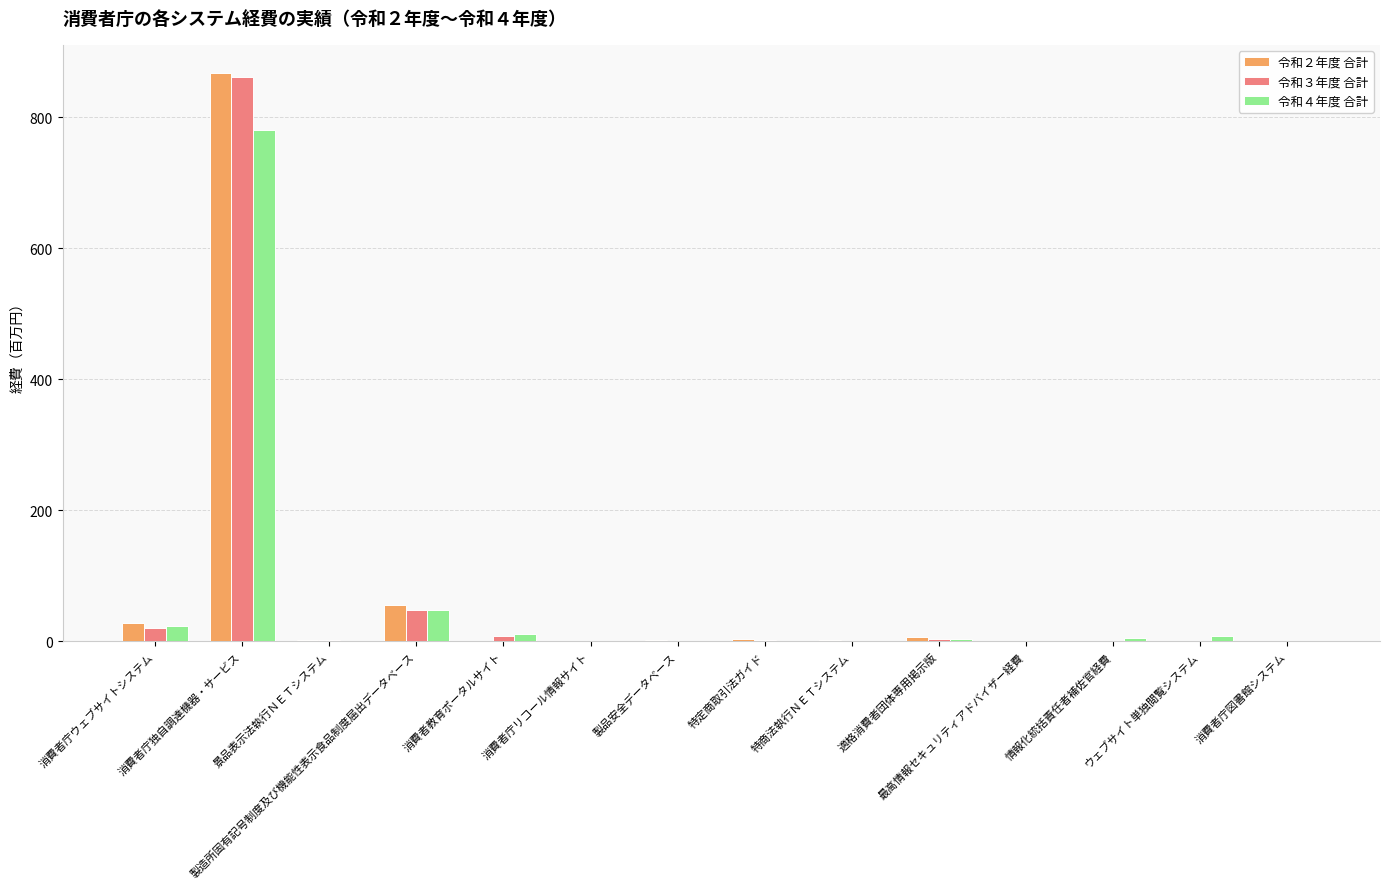

At which label is 令和３年度 合計 closest to 431?

製造所固有記号制度及び機能性表示食品制度届出データベース